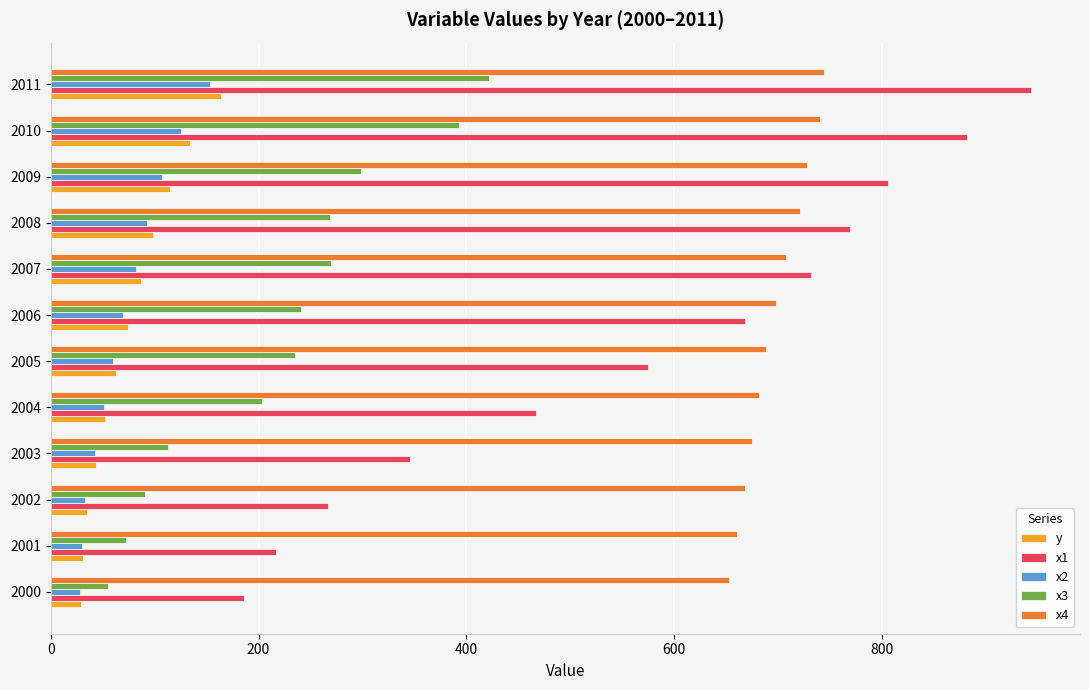

What is the minimum value for x3?

55.6